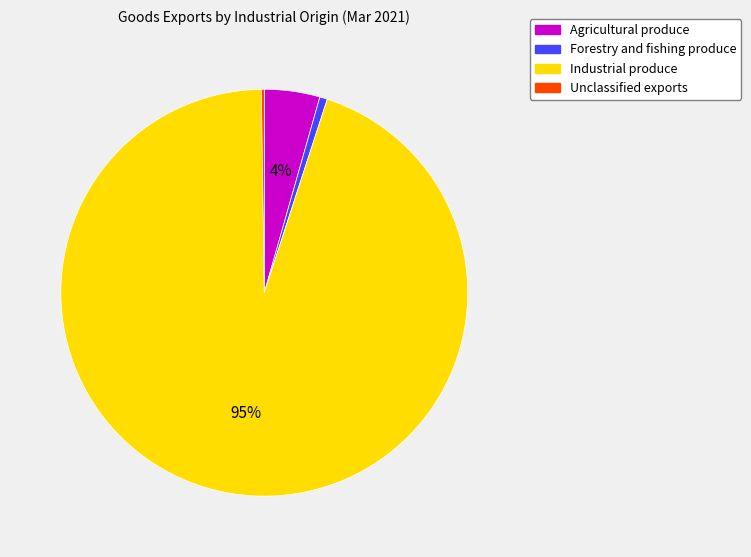

The Forestry and fishing produce slice represents 1% of the pie. True or false?

True